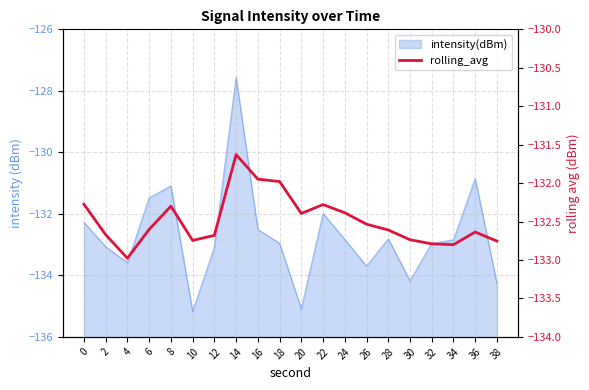

Reading right to left, list all the values displayed in this chart.

-132.8	-132.6	-132.8	-132.8	-132.7	-132.6	-132.5	-132.4	-132.3	-132.4	-132.0	-131.9	-131.6	-132.7	-132.7	-132.3	-132.6	-133.0	-132.7	-132.3